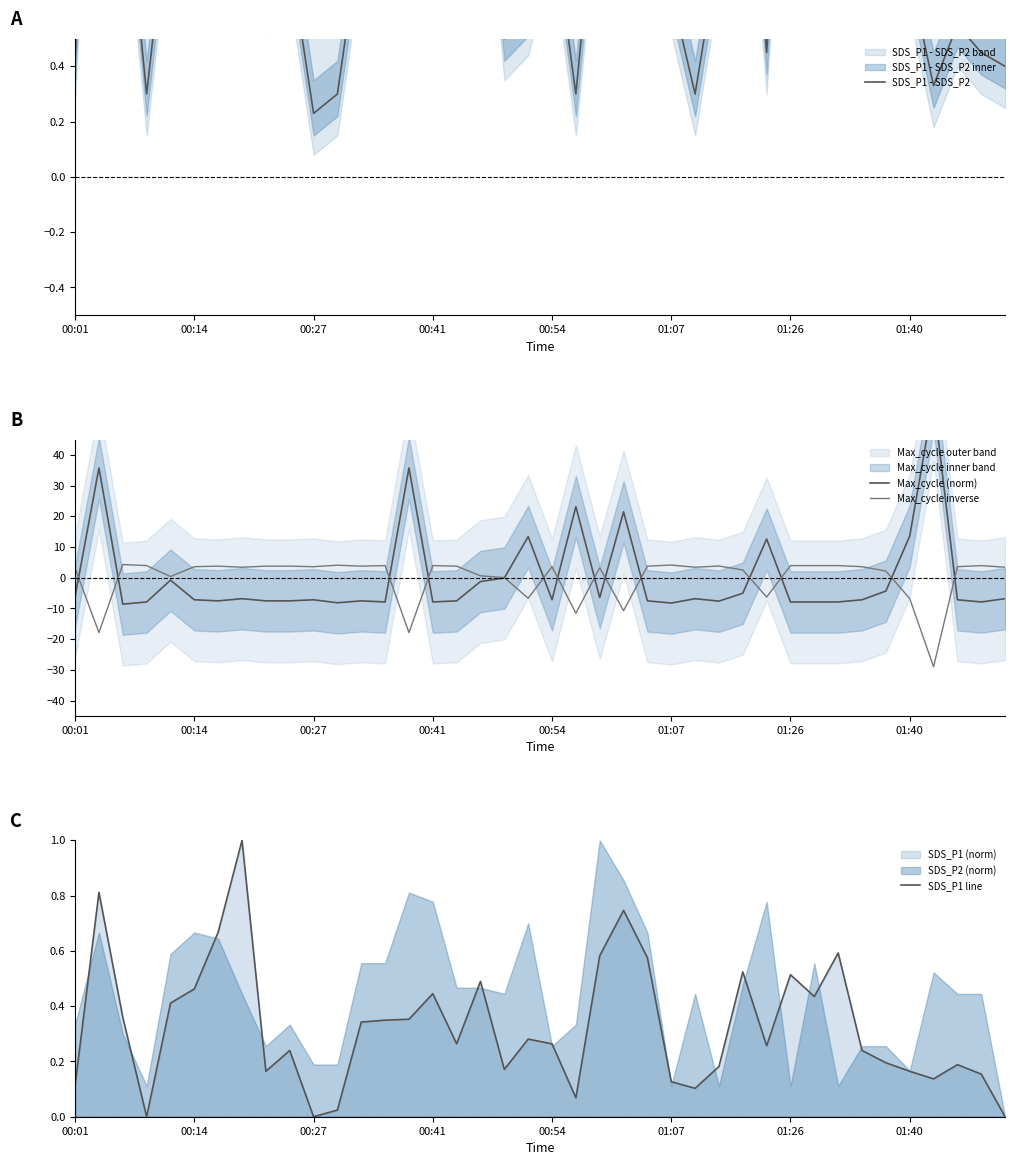

At how many categories does at least one series exceed -16?

40